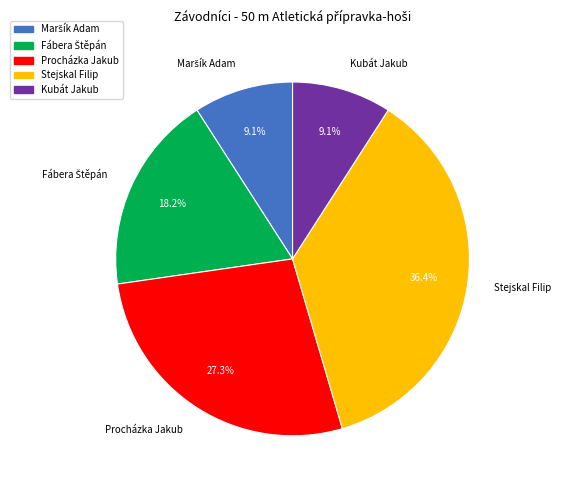

To the nearest percent, what is the combined percentage of Kubát Jakub and Stejskal Filip?

45%